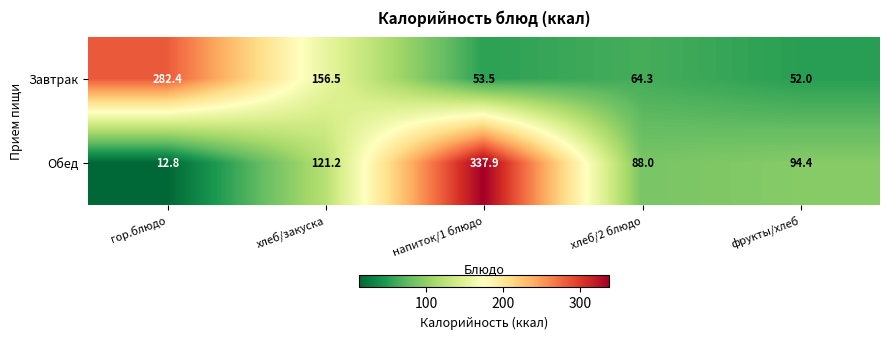

Reading left to right, list all the values displayed in this chart.

Завтрак: гор.блюдо=282.4	хлеб/закуска=156.5	напиток/1 блюдо=53.5	хлеб/2 блюдо=64.3	фрукты/хлеб=52.0
Обед: гор.блюдо=12.8	хлеб/закуска=121.2	напиток/1 блюдо=337.9	хлеб/2 блюдо=88.0	фрукты/хлеб=94.4